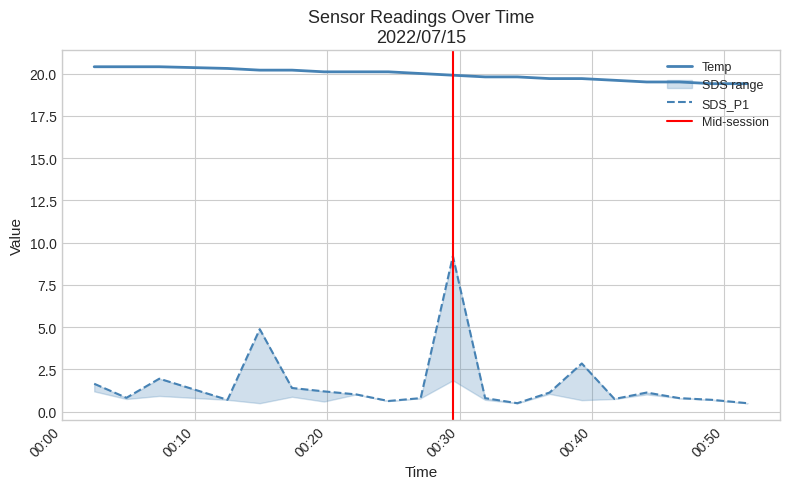

True or false: SDS_P1 has more than 0 interior local peaks.

True